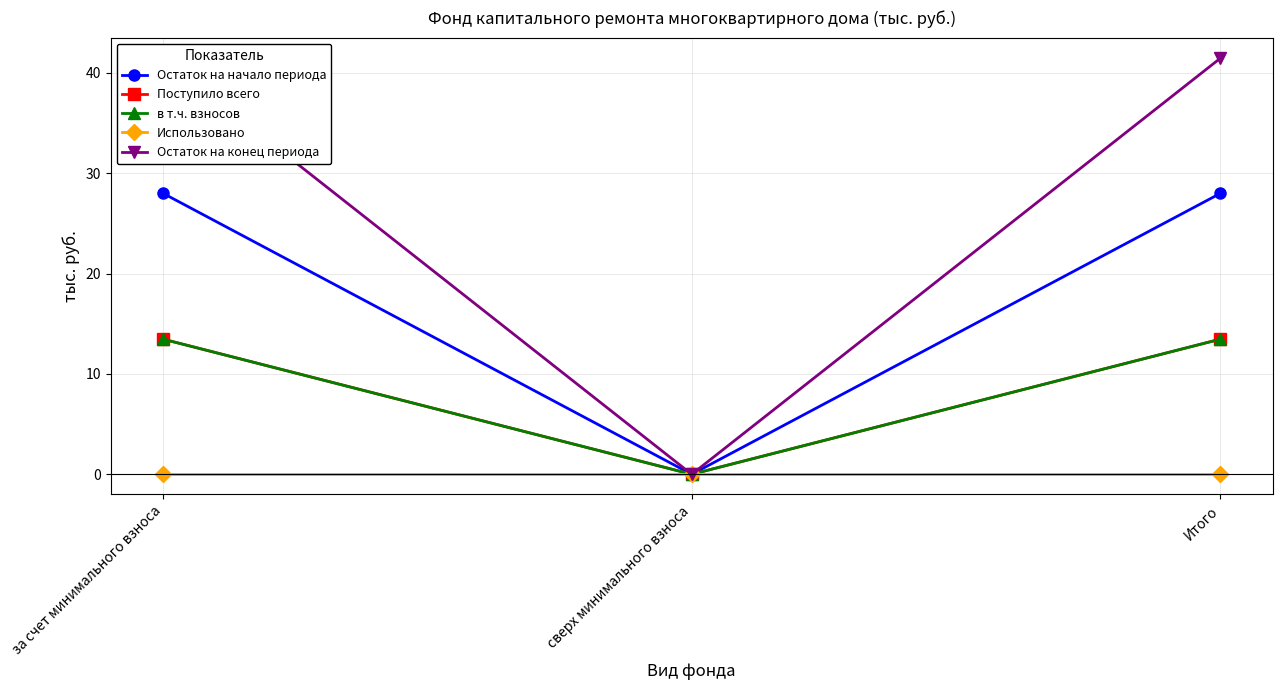

Which series has the largest range (max minus min)?

Остаток на конец периода